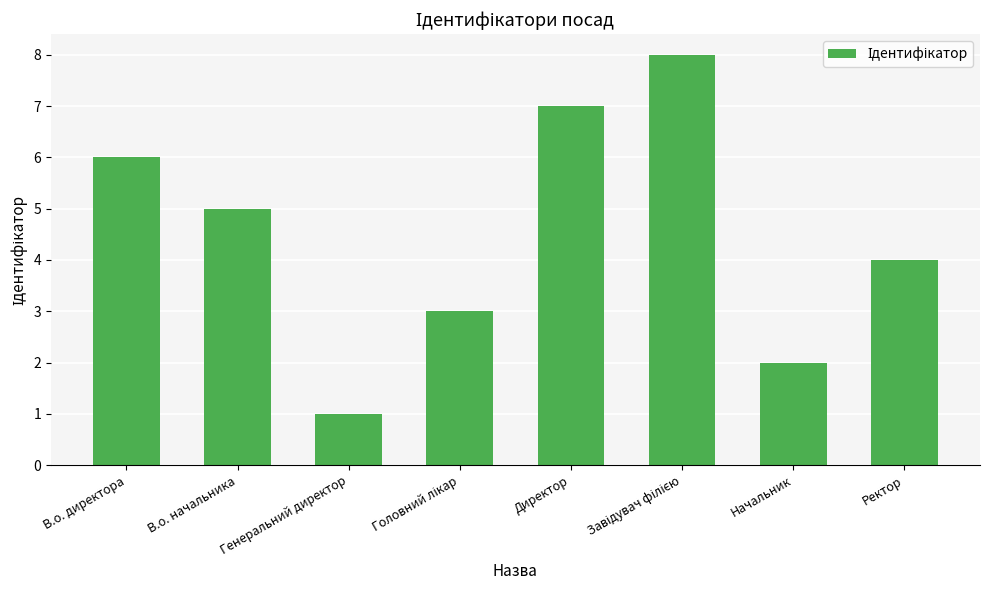

Count the values in the range 3 to 7.

5